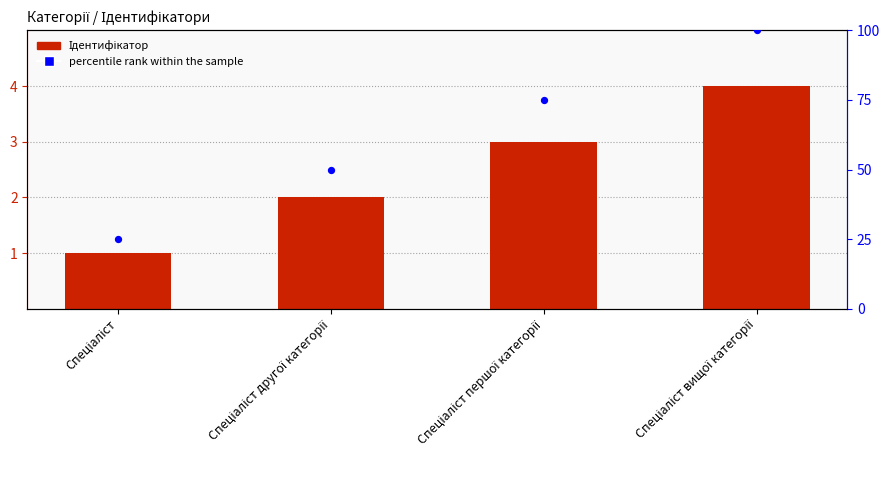

At how many categories does at least one series exceed 62?

2